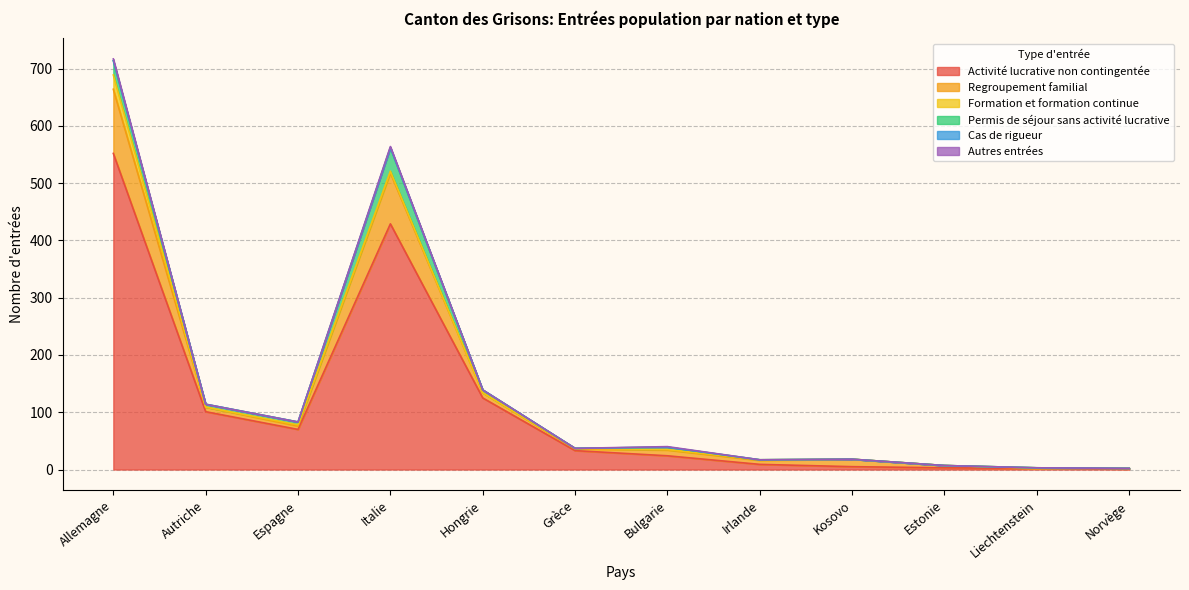

Is the value of Permis de séjour sans activité lucrative at Autriche greater than the value of Cas de rigueur at Estonie?

Yes